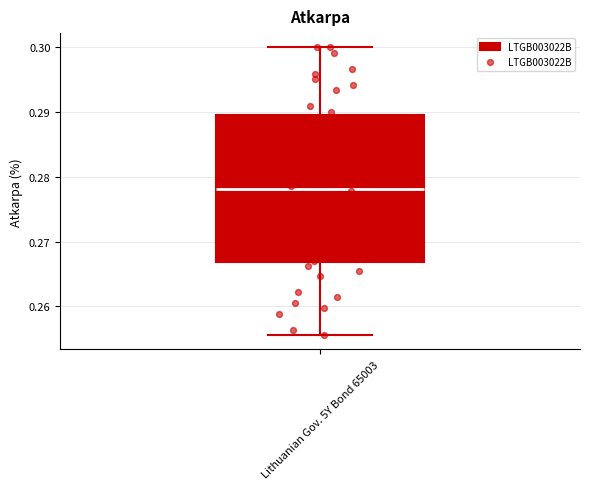

Transcribe this box plot: give where the median line is, the range the box spans, and where the two whiskers end, as read against the y-axis. The values are not printed on the chart, so give them approximately, as read against the axis.

median 0.278, box 0.267 to 0.290, whiskers 0.256 to 0.300